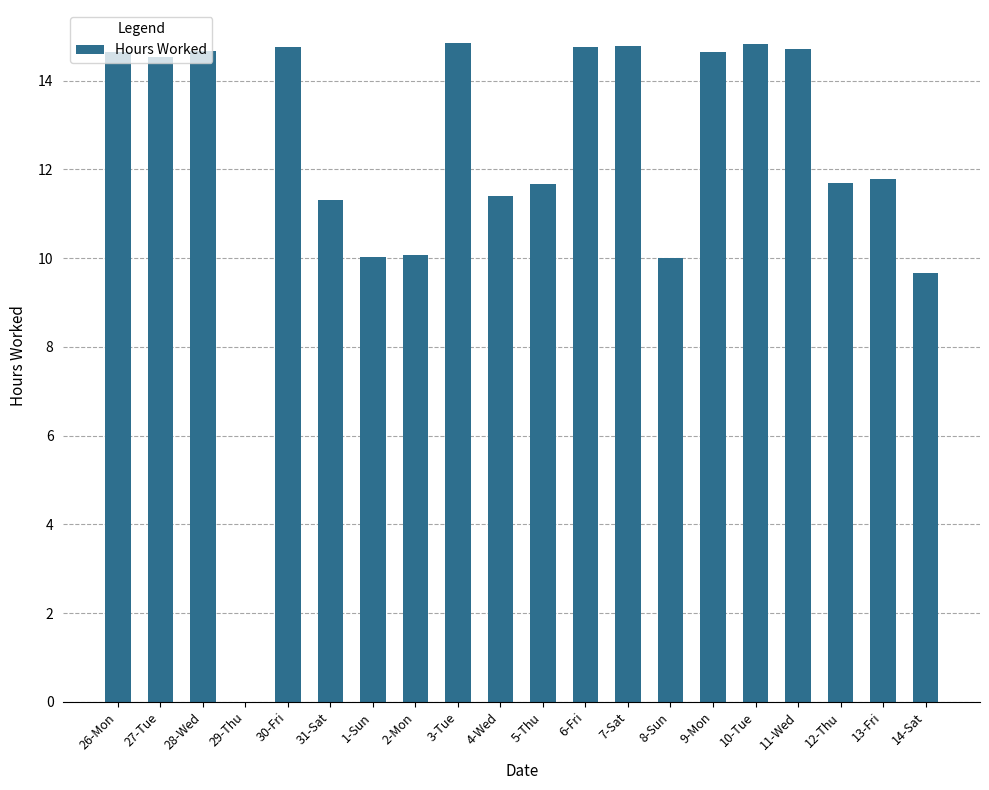

The chart shows a value of 14.5 at 27-Tue. True or false?

True